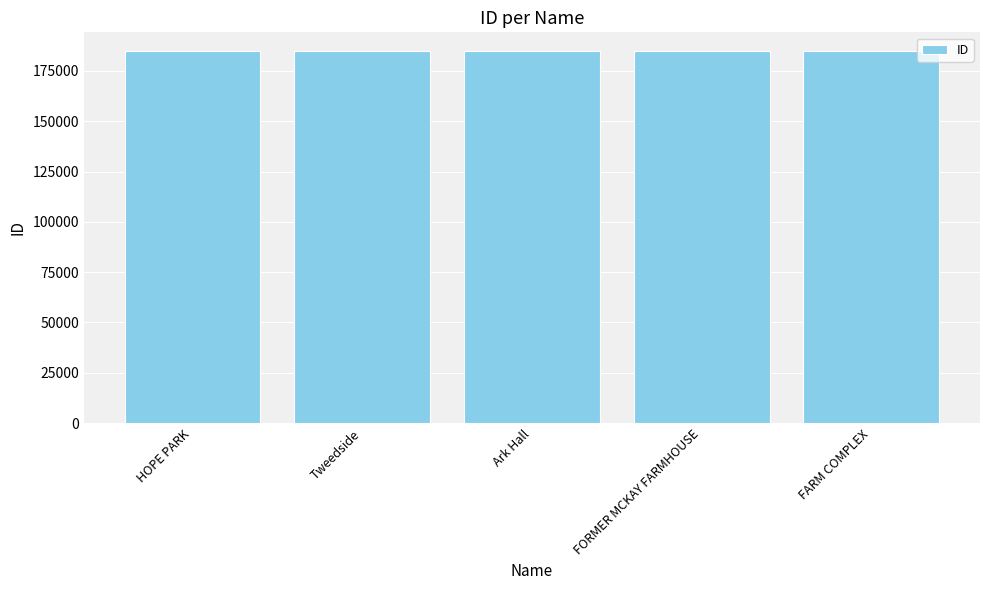

How many series are shown in this chart?

1